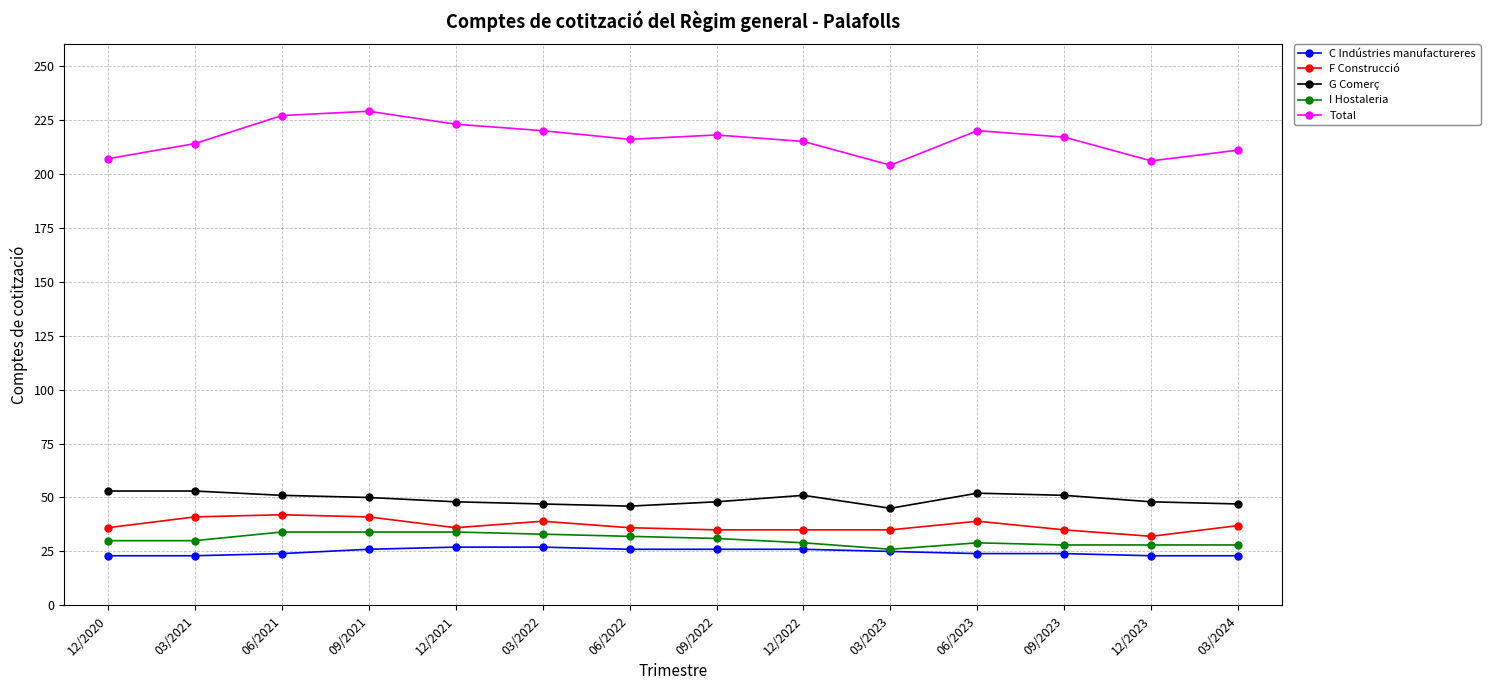

Is it true that I Hostaleria equals 38 at 09/2023?

False